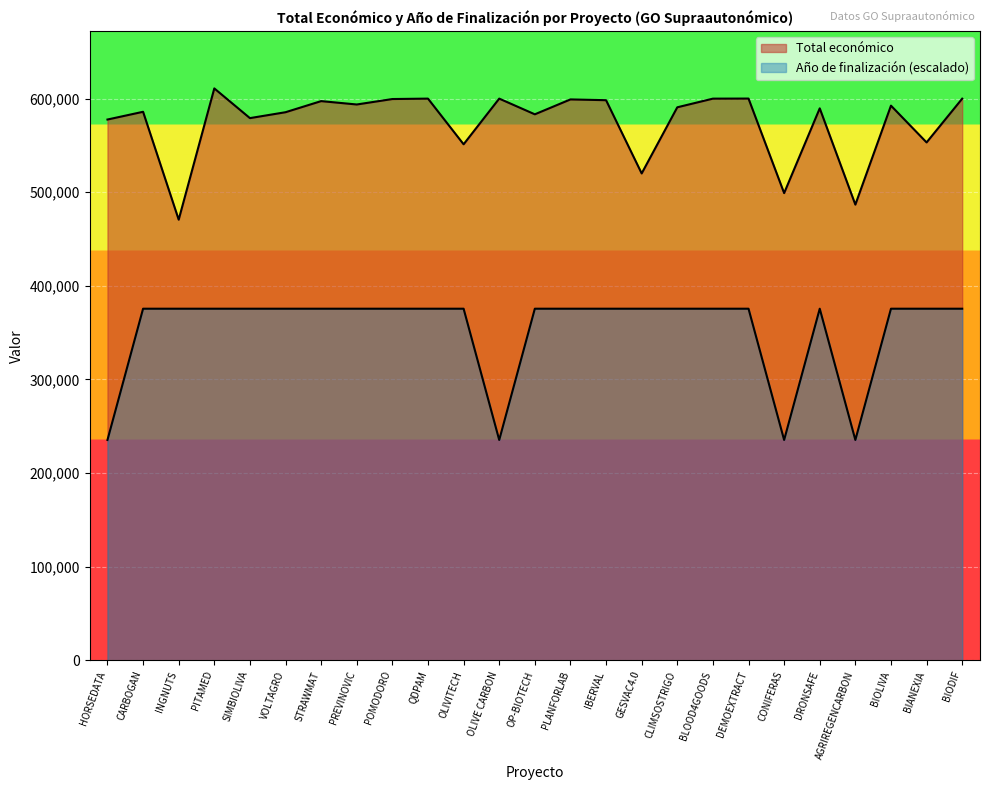

True or false: Total económico and Año de finalización cross at least once.

False